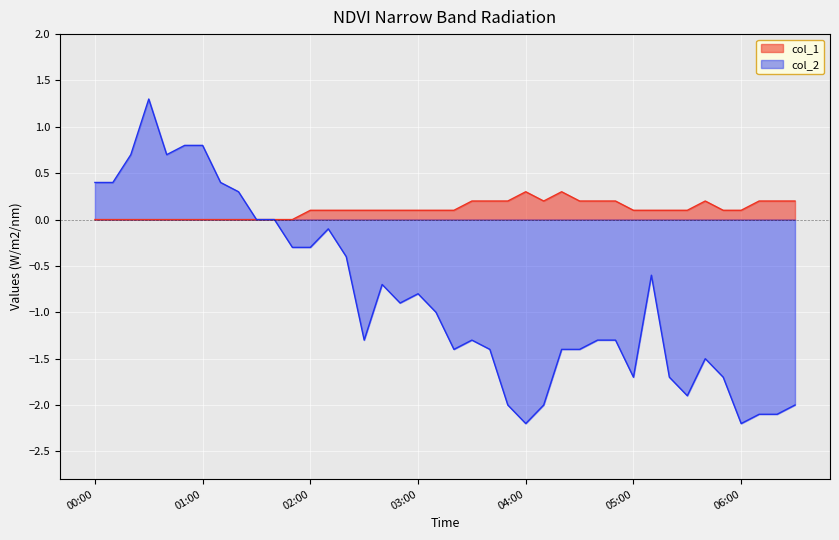

True or false: col_1 has a value of 0.1 at 02:00.

True